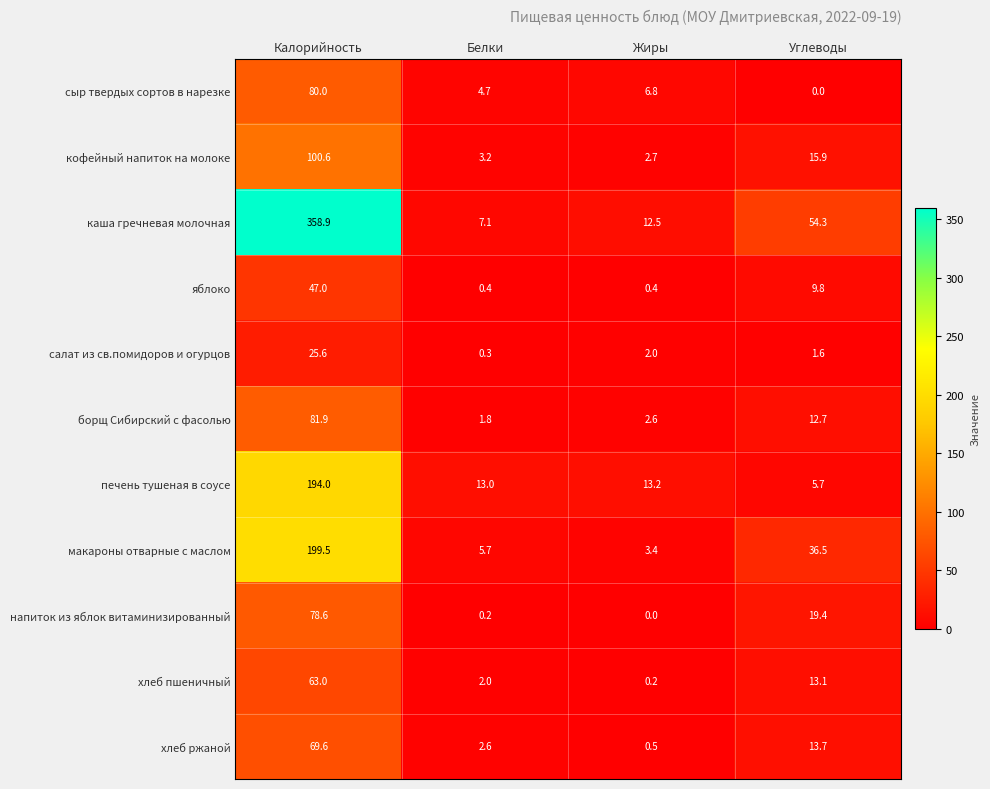

List the series in order of their peak value, highest first.

каша гречневая молочная, макароны отварные с маслом, печень тушеная в соусе, кофейный напиток на молоке, борщ Сибирский с фасолью, сыр твердых сортов в нарезке, напиток из яблок витаминизированный, хлеб ржаной, хлеб пшеничный, яблоко, салат из св.помидоров и огурцов